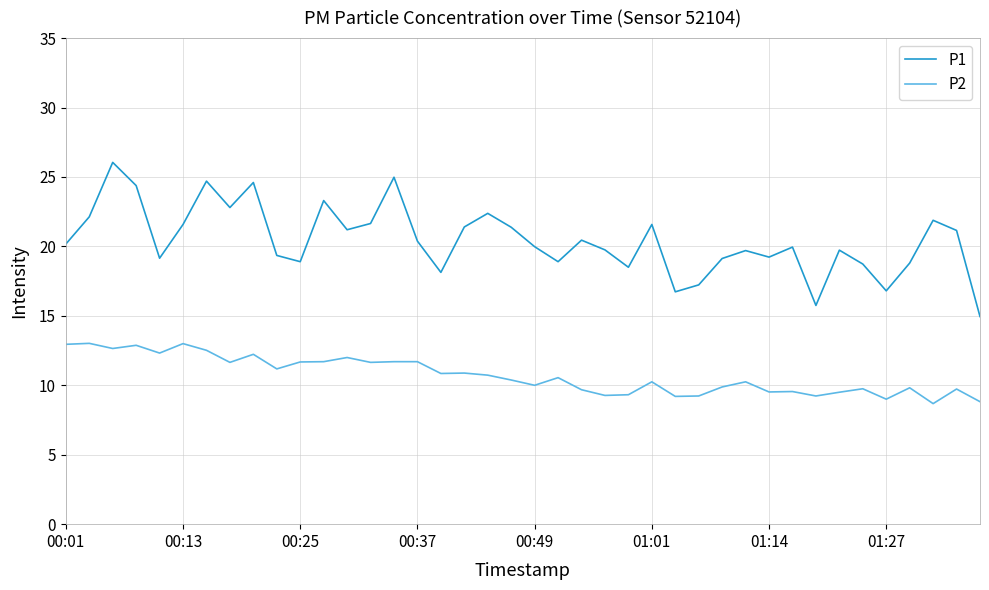

Rank the series by their average value, from highest to lowest.

P1, P2